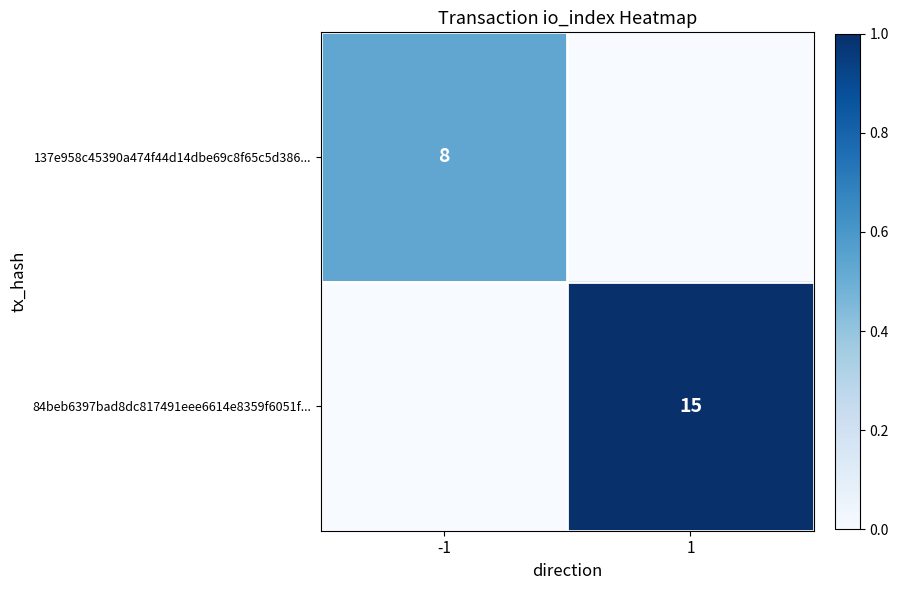

The 84beb6397bad8dc817491eee6614e8359f6051f... series shows 15 at 1. True or false?

True